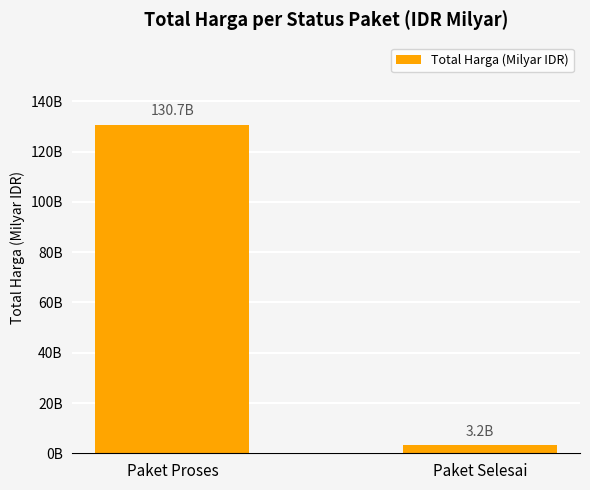

Rank the categories by value from highest to lowest.

Paket Proses, Paket Selesai